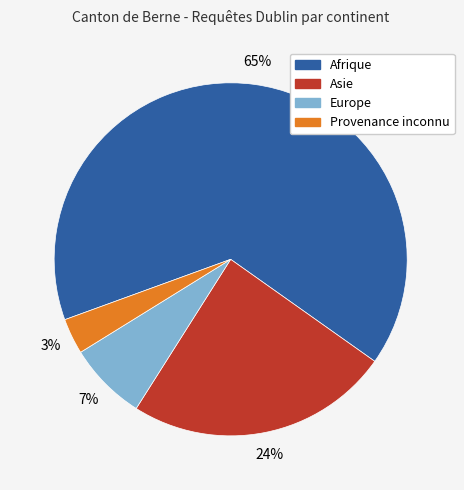

What is the ratio of the value at Europe to the value at Afrique?

0.1